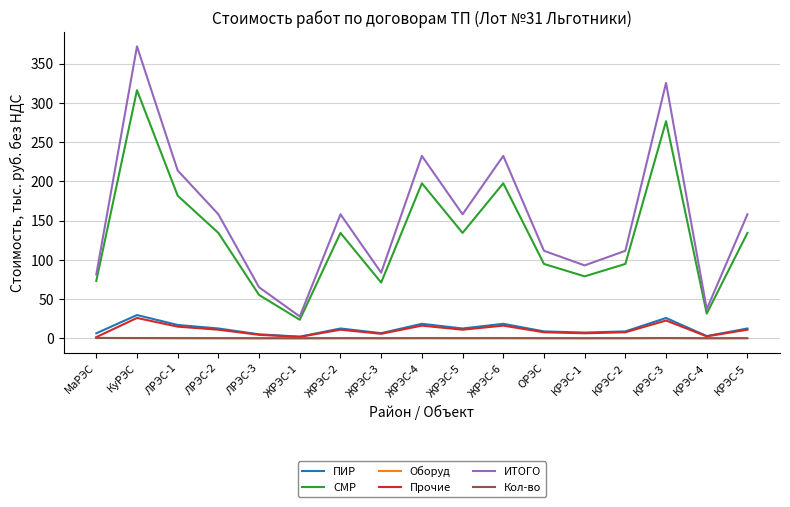

Which series has the largest total across all categories?

ИТОГО